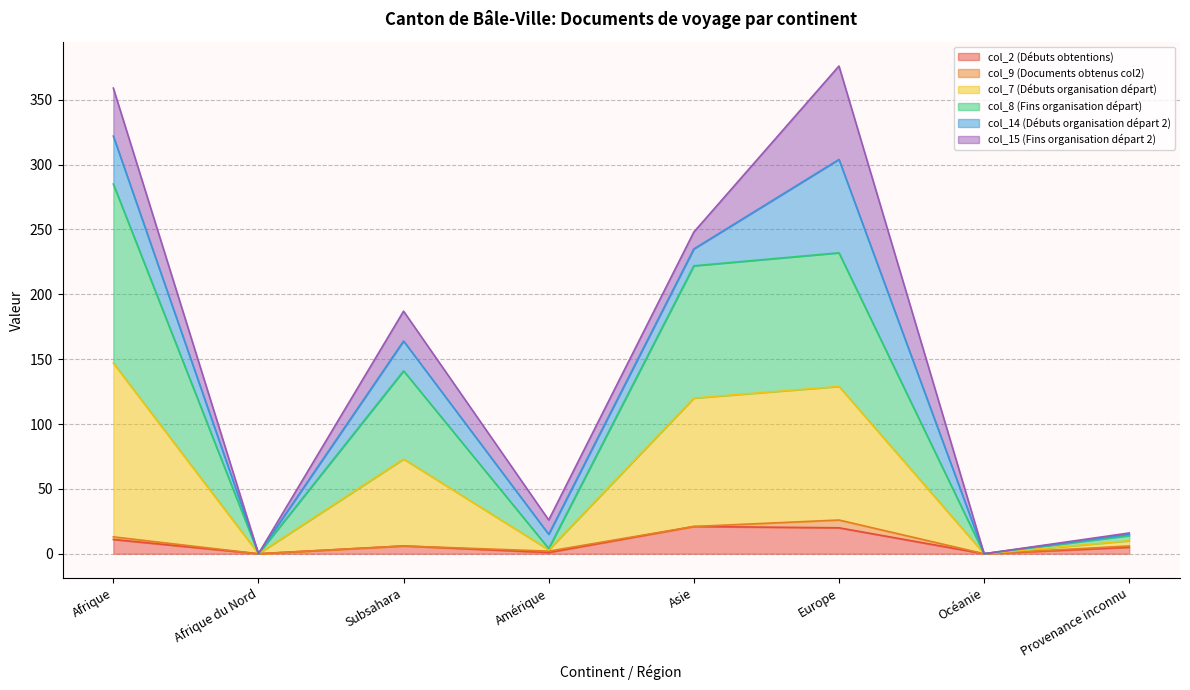

True or false: col_7 (Débuts organisation départ) and col_8 (Fins organisation départ) cross at least once.

False